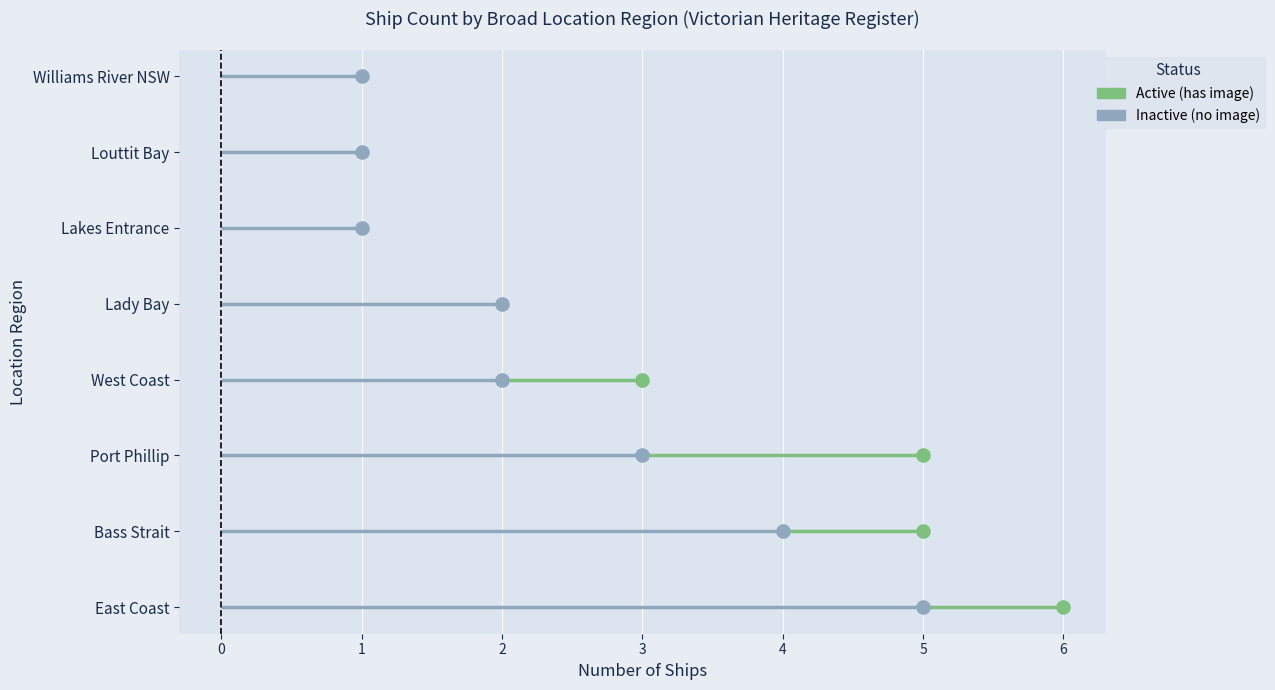

Which has a higher value, Williams River NSW or Lady Bay?

Lady Bay